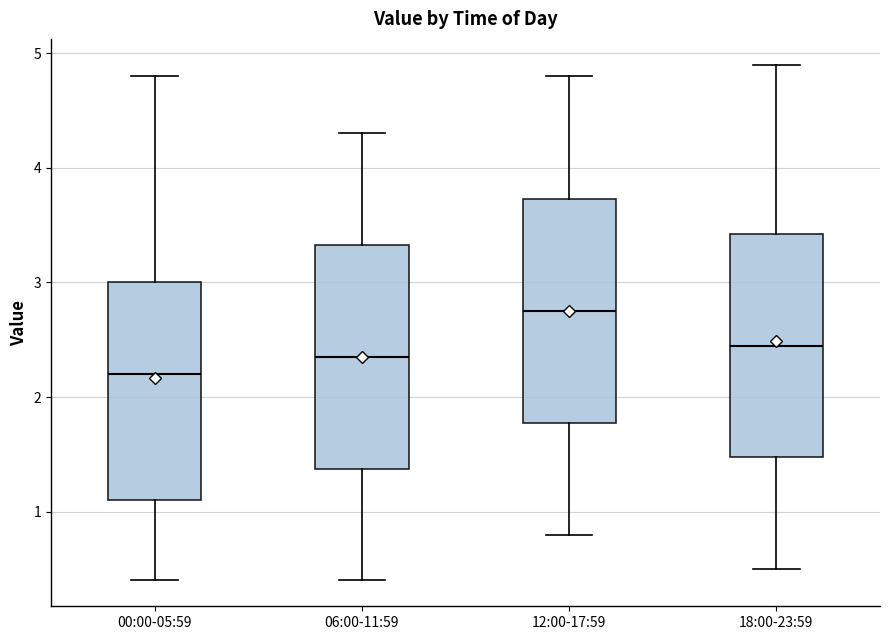

Where does the median line of the box for 00:00-05:59 sit on the y-axis? The values are not printed on the chart, so give them approximately, as read against the axis.

2.2